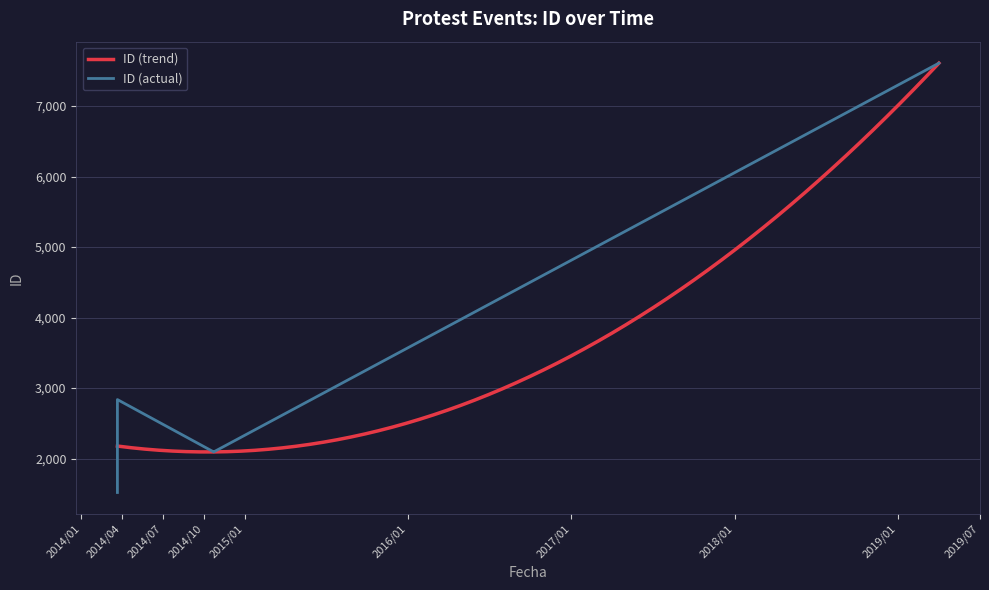

At which category does the chart reach its peak across all series?

2019-04-03